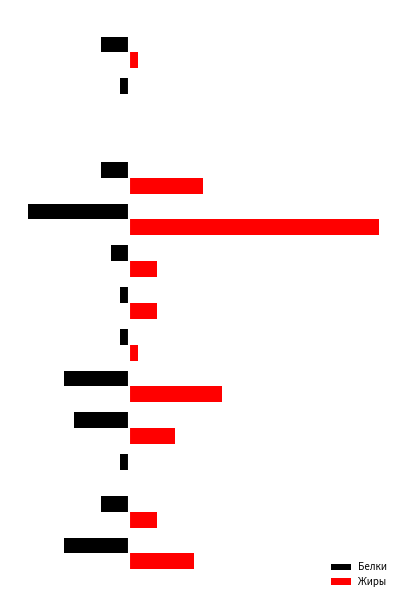

What are all the series names shown in the legend?

Белки, Жиры